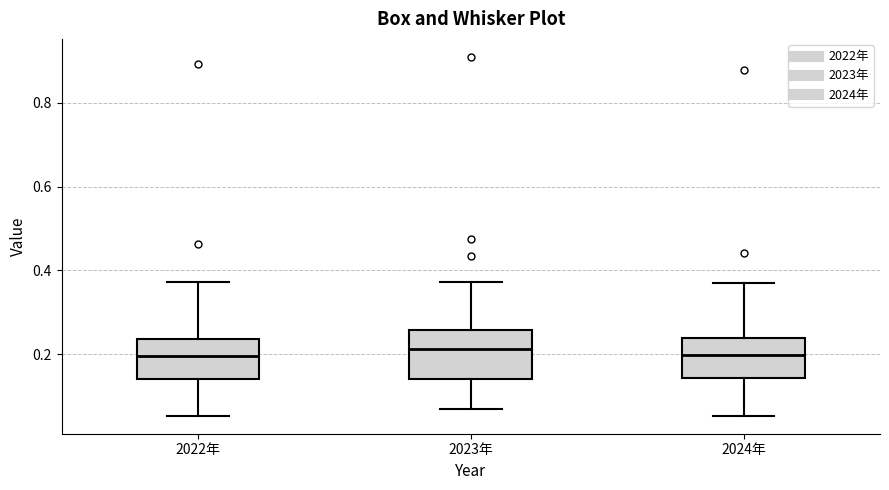

Where is the upper edge of the box for 2022年 on the y-axis? The values are not printed on the chart, so give them approximately, as read against the axis.

0.24